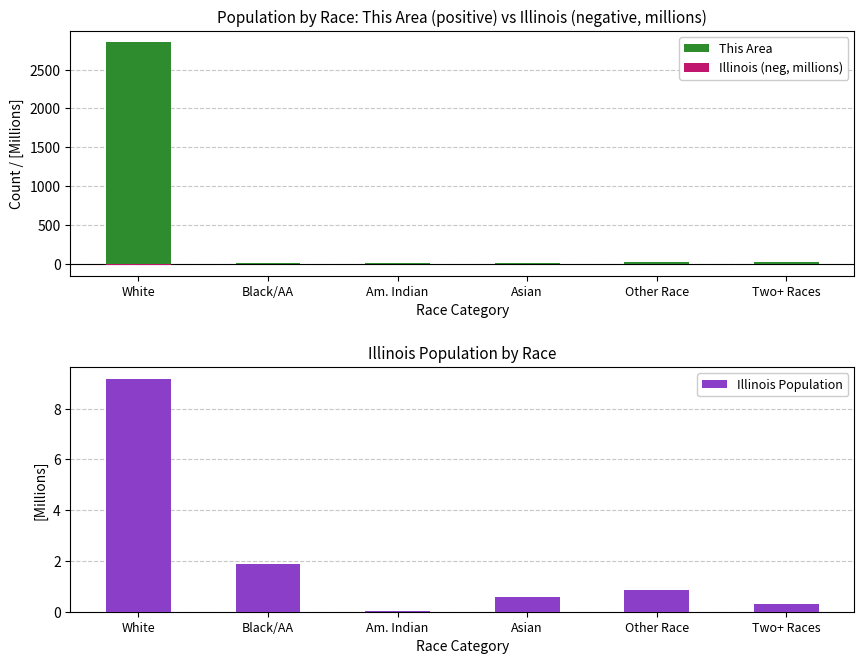

How many groups of bars are there?

6